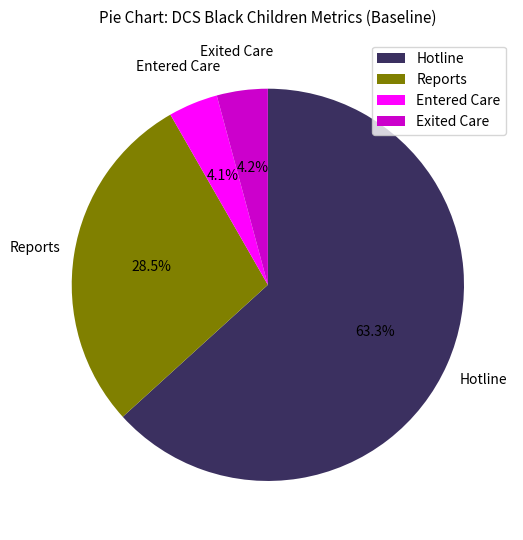

Combined, do Reports and Entered Care account for over 50%?

No